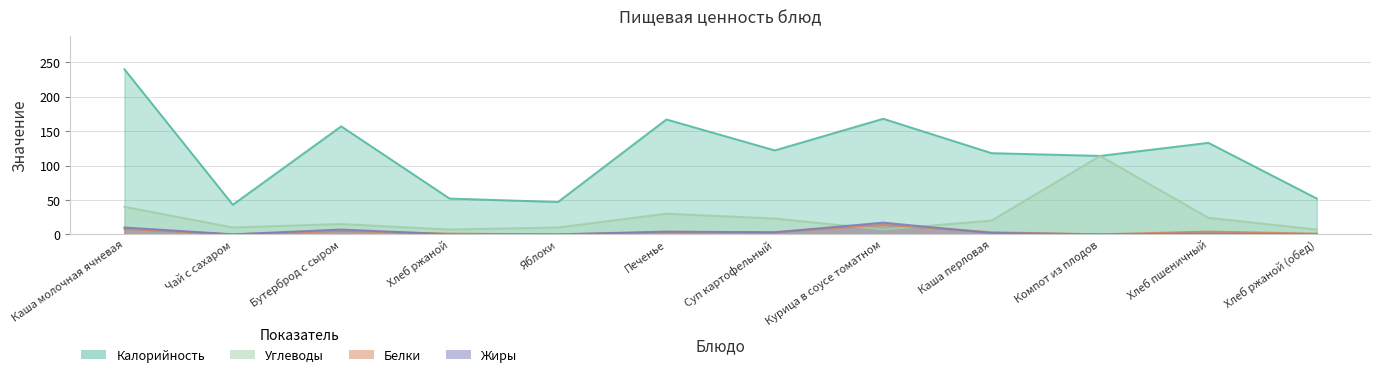

Which has a higher value, Хлеб ржаной (обед) or Яблоки?

Хлеб ржаной (обед)